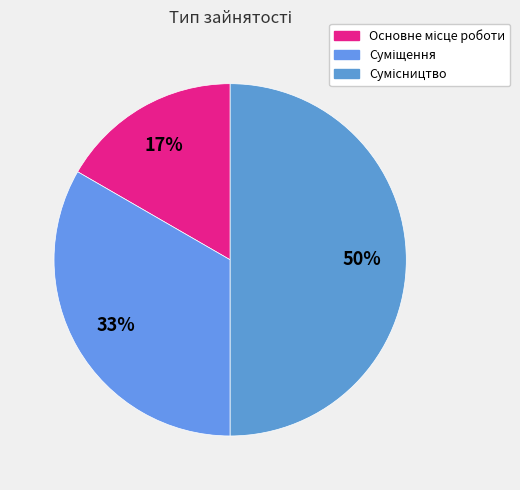

How many slices are in this pie chart?

3